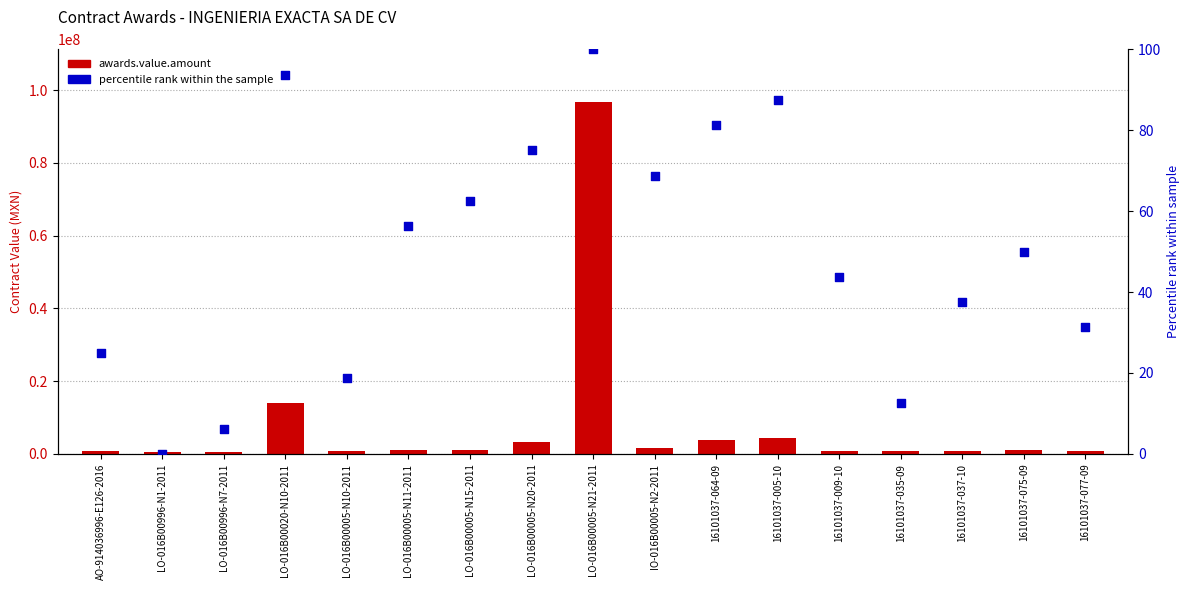

At which category is the sum across all series the highest?

LO-016B00005-N21-2011